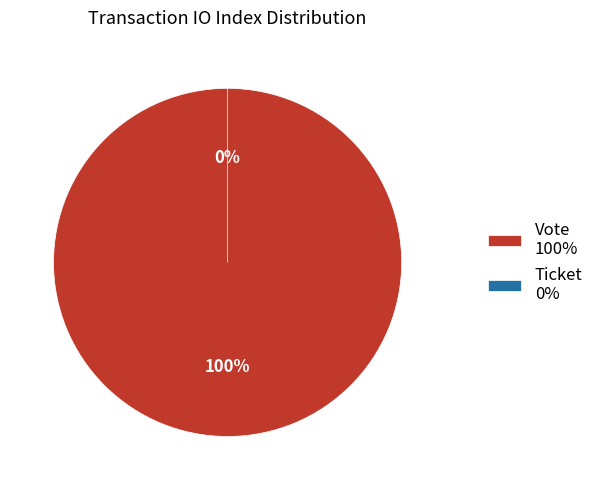

Combined, what portion of the pie is Vote and Ticket?

100.0%